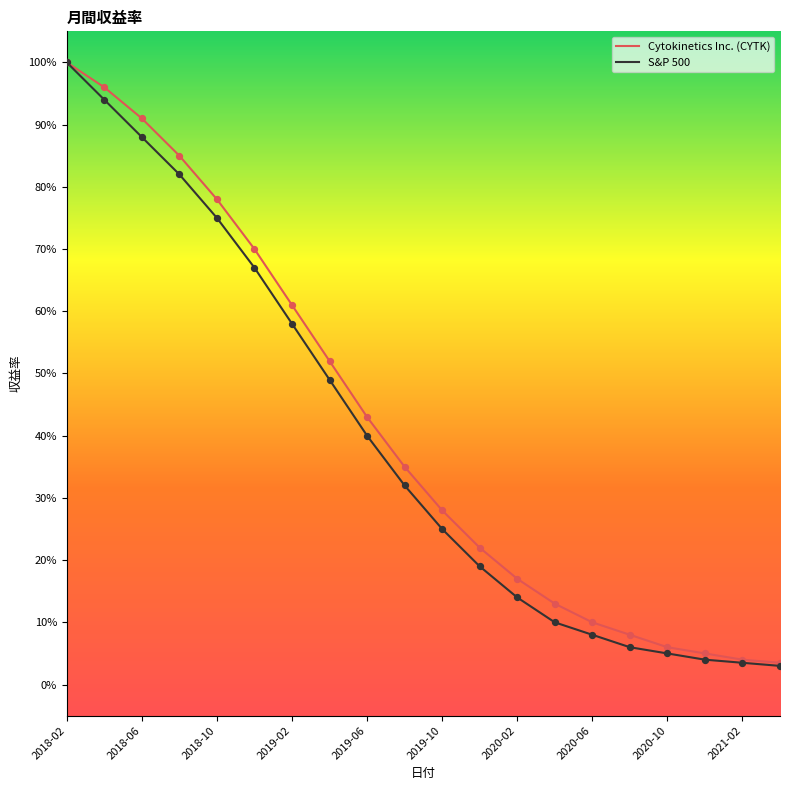

What are all the series names shown in the legend?

Cytokinetics Inc. (CYTK), S&P 500